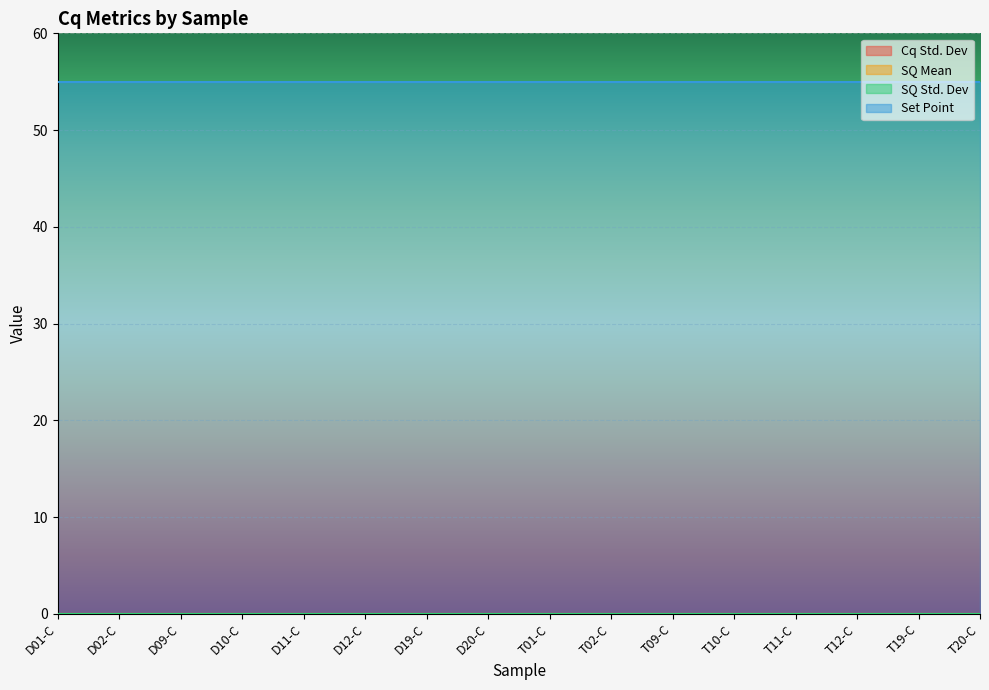

The value of Cq Std. Dev at D01-C is 0. True or false?

True